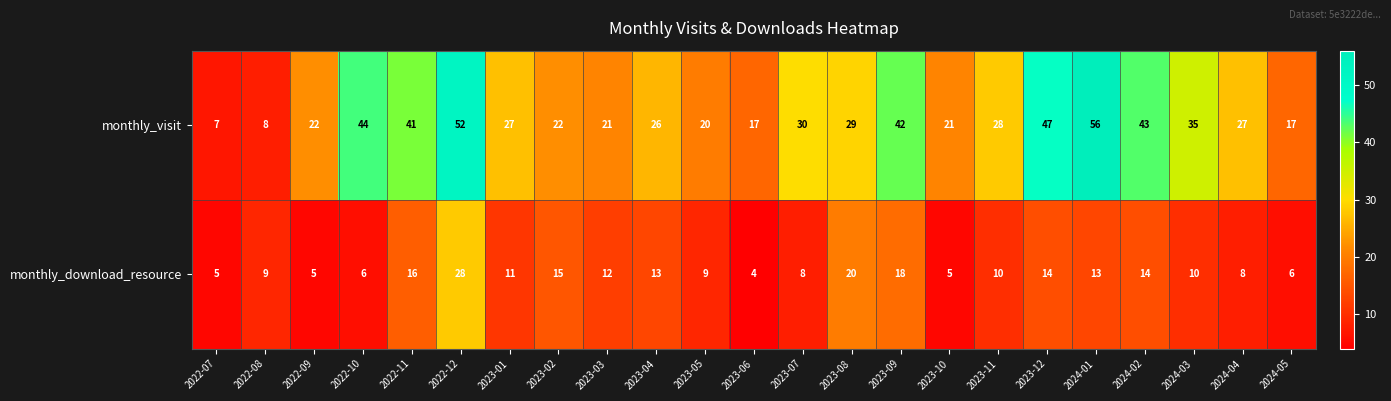

What is the difference between the monthly_download_resource values at 2022-11 and 2022-12?

12